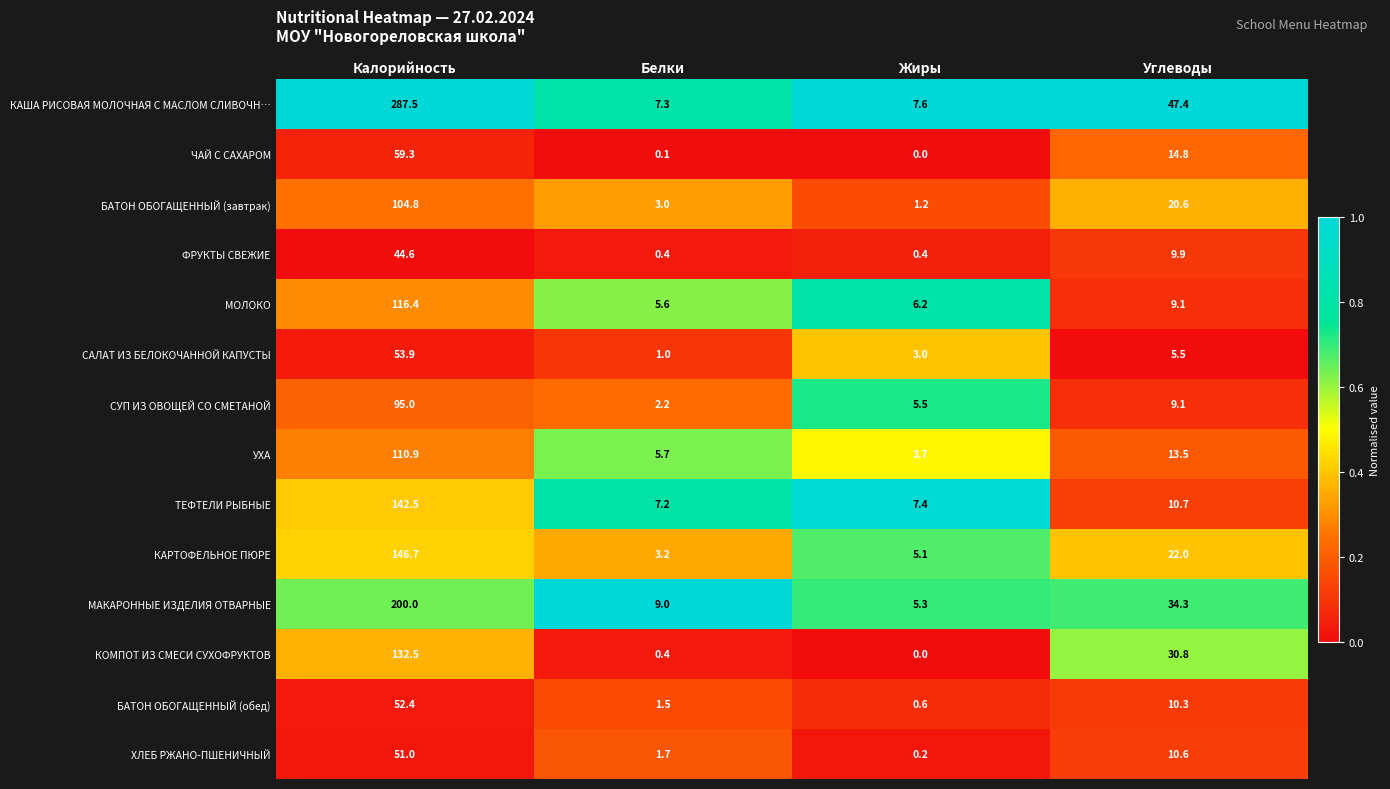

Between Калорийность and Жиры, which series saw the biggest shift?

КАША РИСОВАЯ МОЛОЧНАЯ С МАСЛОМ СЛИВОЧН…